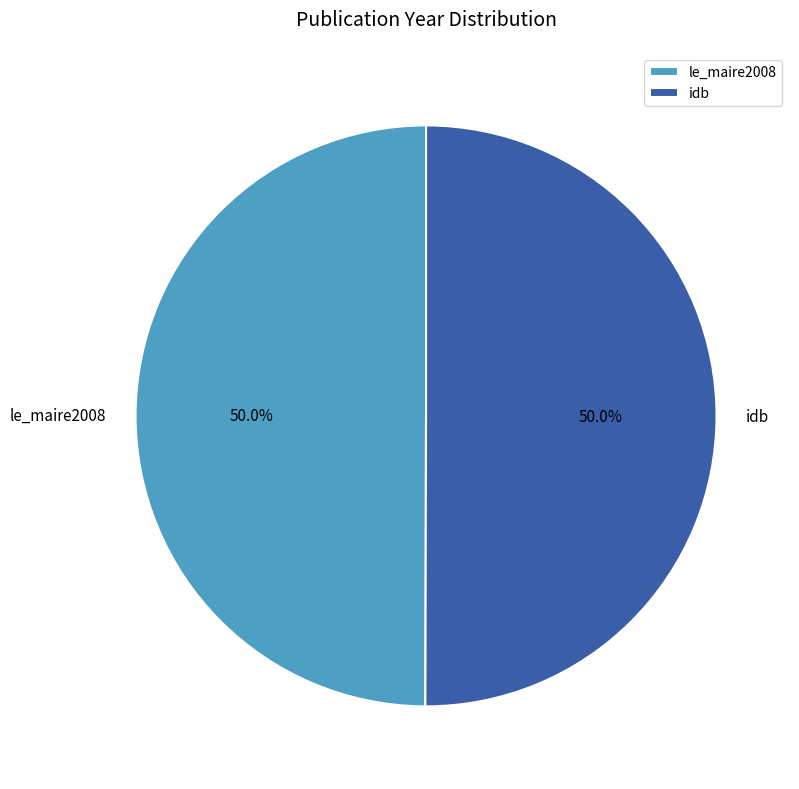

To the nearest percent, what is the combined percentage of le_maire2008 and idb?

100%